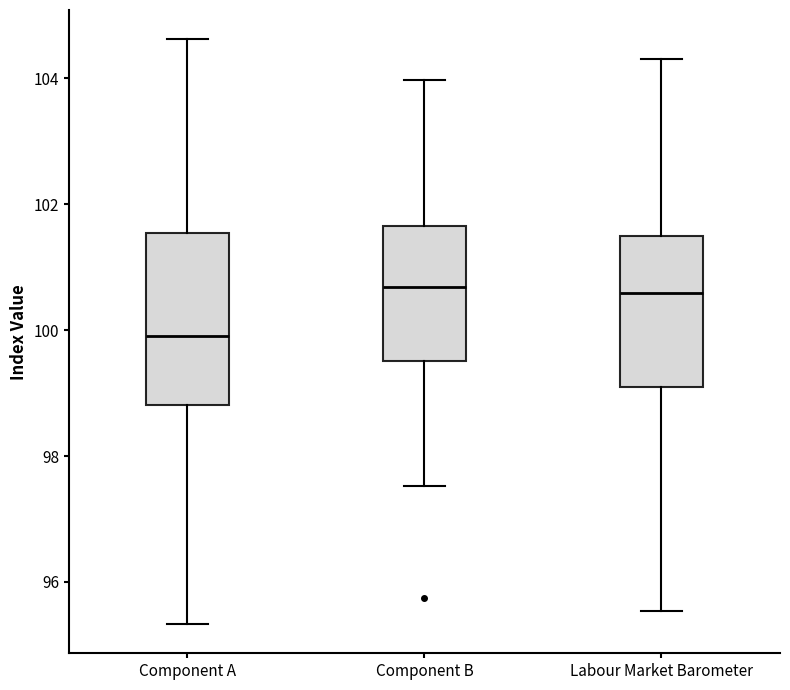

Reading left to right, read every box against the y-axis: the position of its median line, the range the box covers, and the ends of its whiskers. The values are not printed on the chart, so give them approximately, as read against the axis.

Component A: median 100.0, box 98.8 to 101.6, whiskers 95.4 to 104.6
Component B: median 100.6, box 99.6 to 101.6, whiskers 97.6 to 104.0
Labour Market Barometer: median 100.6, box 99.0 to 101.4, whiskers 95.6 to 104.2